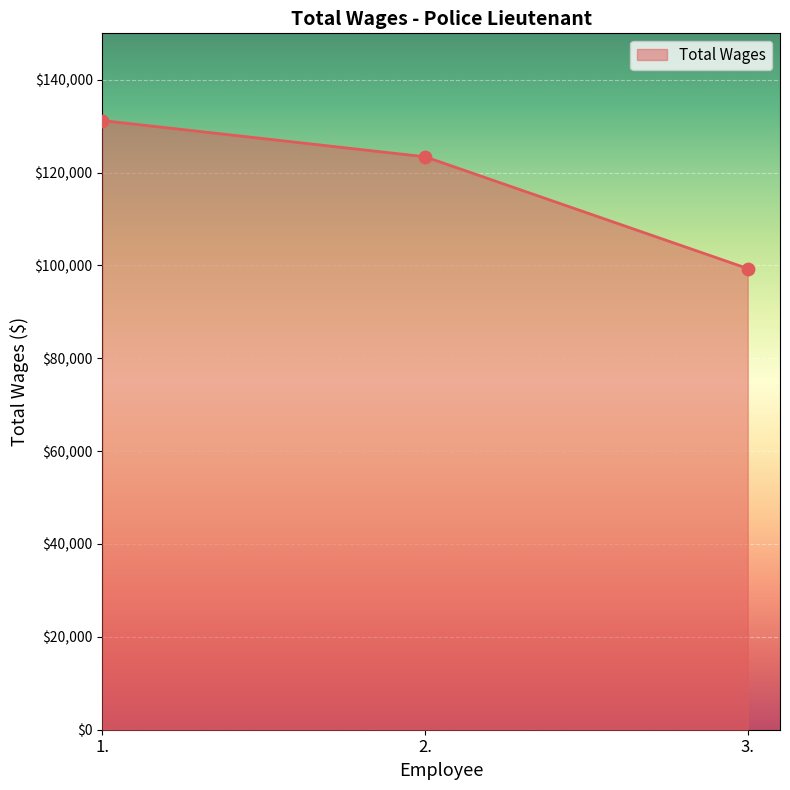

What is the ratio of the value at 3. to the value at 2.?

0.8